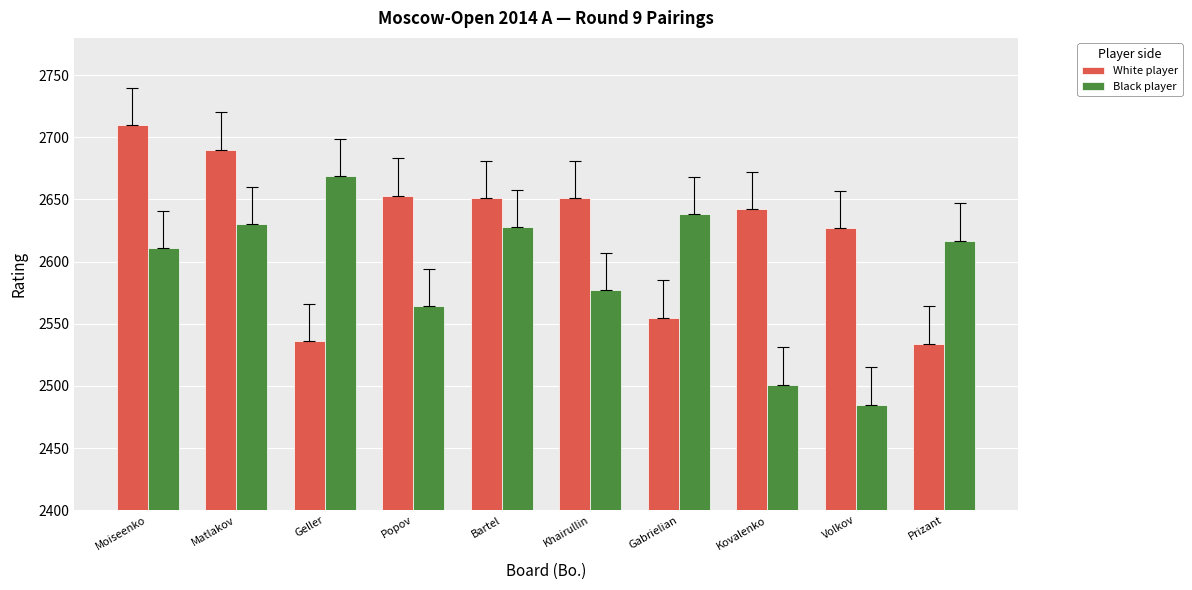

Which series has the largest total across all categories?

White player